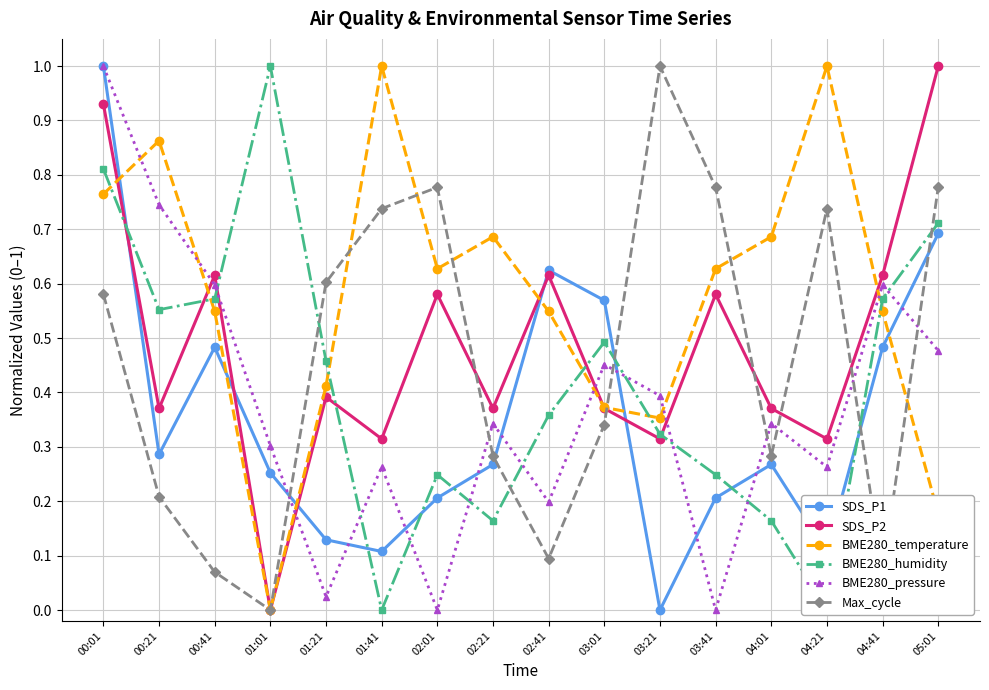

What is the label of the 9th point from the left?

02:41